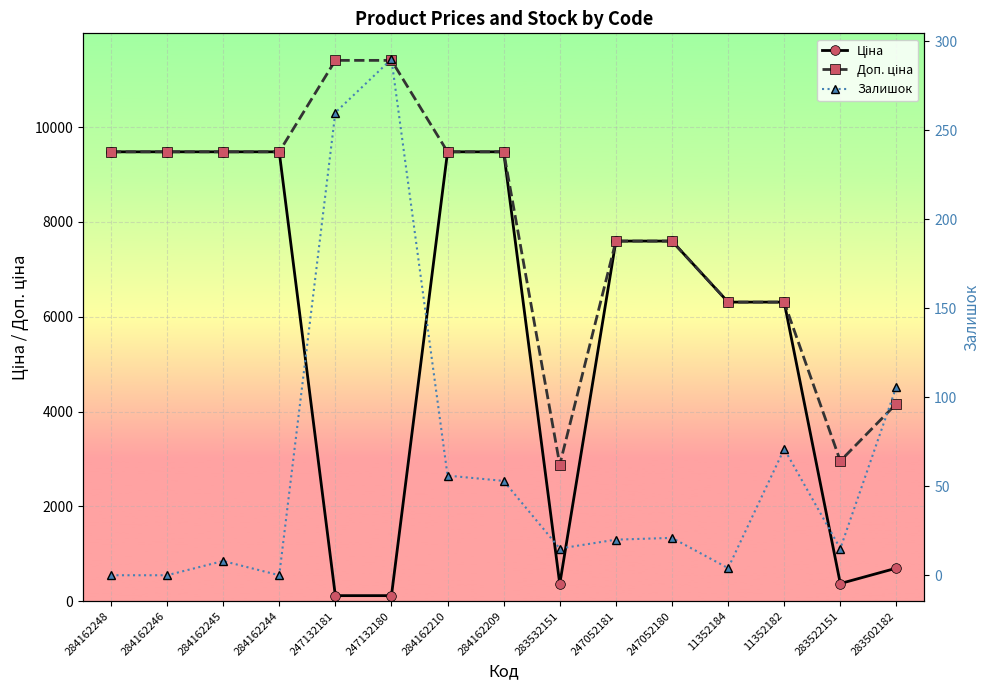

Is it true that Ціна equals 1700.2 at 11352184?

False